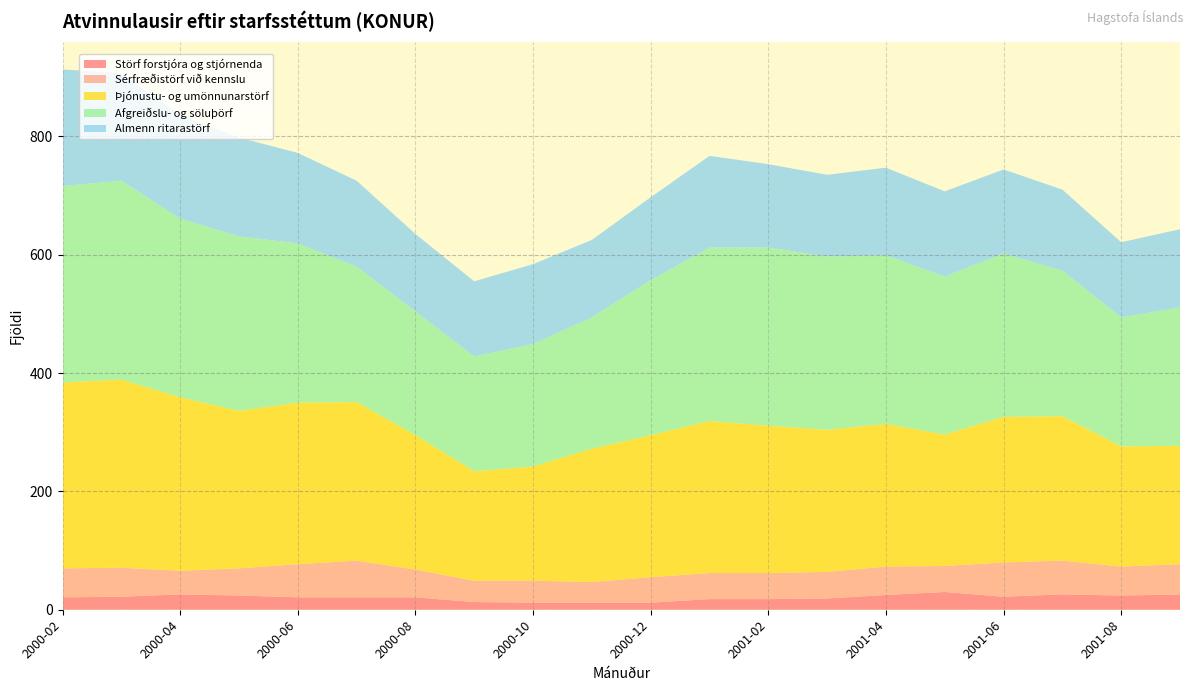

Reading left to right, what are all the values shown in this chart?

Störf forstjóra og stjórnenda: 2000-02=21	2000-03=22	2000-04=26	2000-05=24	2000-06=21	2000-07=21	2000-08=21	2000-09=13	2000-10=12	2000-11=12	2000-12=12	2001-01=18	2001-02=18	2001-03=19	2001-04=25	2001-05=30	2001-06=22	2001-07=26	2001-08=24	2001-09=26
Sérfræðistörf við kennslu: 2000-02=49	2000-03=49	2000-04=40	2000-05=46	2000-06=56	2000-07=62	2000-08=47	2000-09=36	2000-10=37	2000-11=35	2000-12=43	2001-01=44	2001-02=44	2001-03=45	2001-04=48	2001-05=44	2001-06=58	2001-07=57	2001-08=49	2001-09=51
Þjónustu- og umönnunarstörf: 2000-02=314	2000-03=318	2000-04=293	2000-05=266	2000-06=273	2000-07=268	2000-08=227	2000-09=185	2000-10=193	2000-11=225	2000-12=240	2001-01=257	2001-02=249	2001-03=240	2001-04=241	2001-05=222	2001-06=246	2001-07=244	2001-08=203	2001-09=200
Afgreiðslu- og söluþörf: 2000-02=332	2000-03=336	2000-04=302	2000-05=295	2000-06=269	2000-07=229	2000-08=209	2000-09=194	2000-10=207	2000-11=222	2000-12=262	2001-01=293	2001-02=301	2001-03=293	2001-04=285	2001-05=267	2001-06=276	2001-07=246	2001-08=218	2001-09=234
Almenn ritarastörf: 2000-02=197	2000-03=182	2000-04=175	2000-05=167	2000-06=153	2000-07=145	2000-08=131	2000-09=127	2000-10=135	2000-11=131	2000-12=140	2001-01=155	2001-02=141	2001-03=138	2001-04=148	2001-05=144	2001-06=142	2001-07=137	2001-08=127	2001-09=132